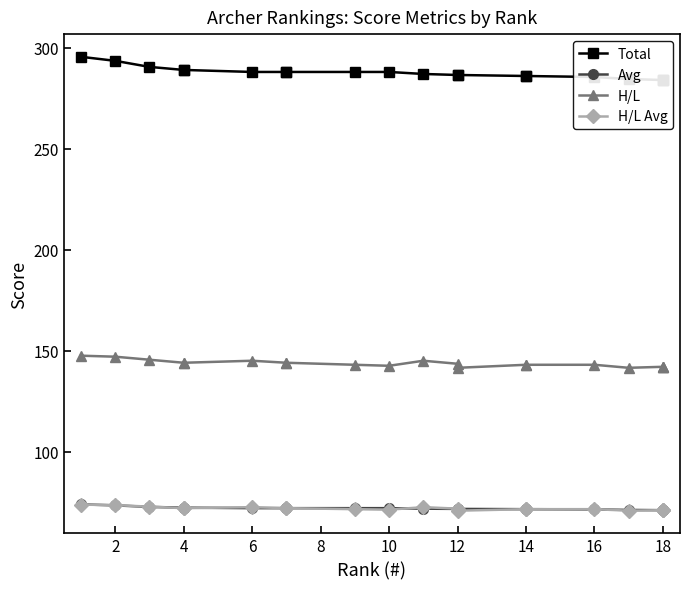

Between 10 and 16, which series saw the biggest shift?

Total